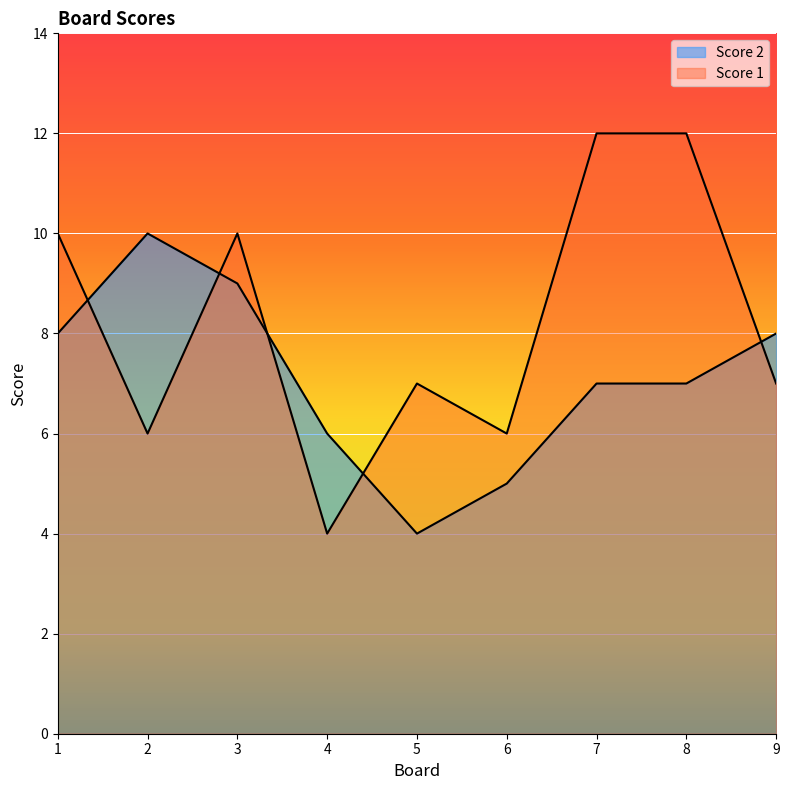

Between 1 and 2, which series saw the biggest shift?

Score 1